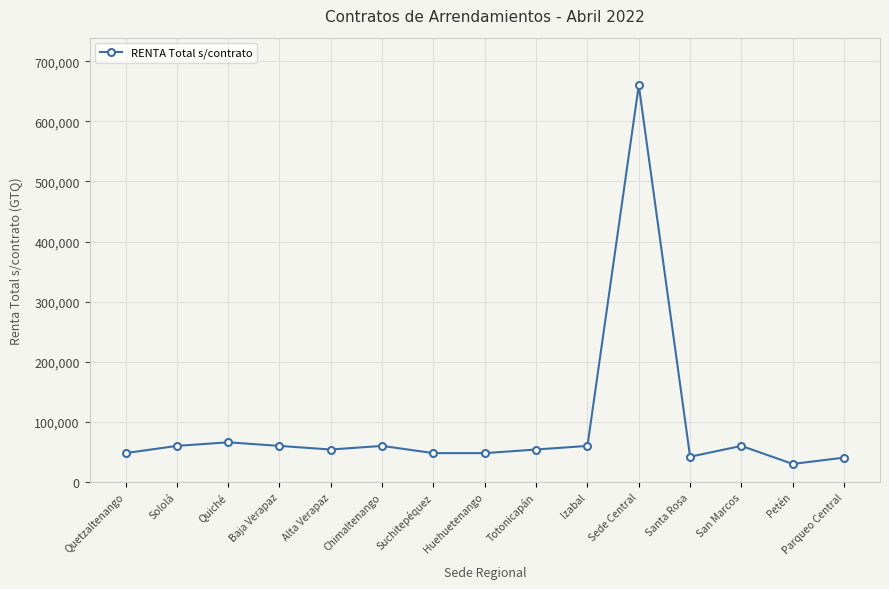

True or false: there are more than 0 points higher than both neighbors.

True